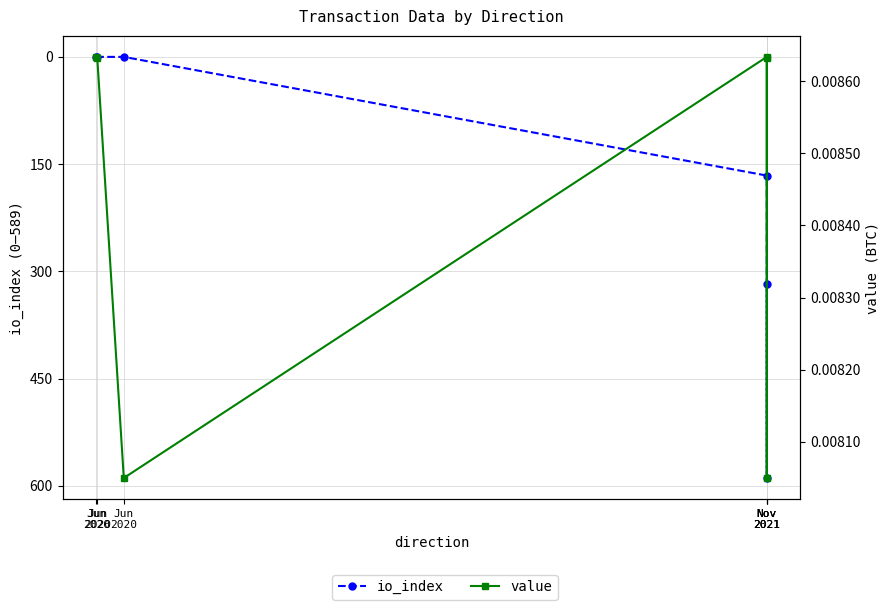

What is the spread (max minus min) of values at Nov
2021?

166.0